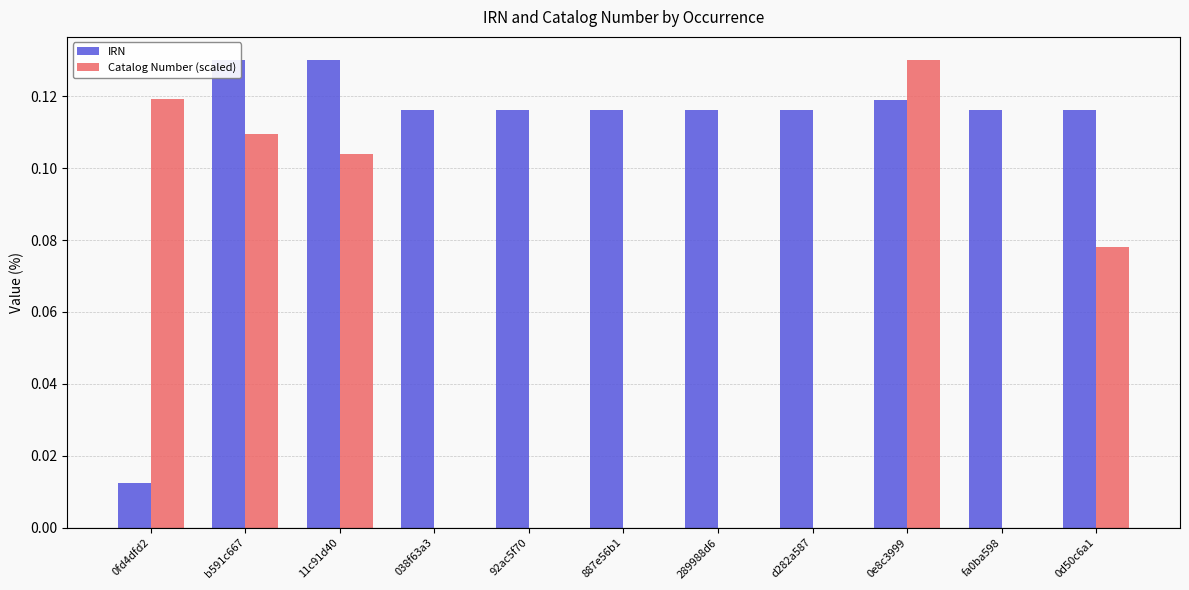

Reading left to right, list all the values displayed in this chart.

IRN: 0fd4dfd2=0.0	b591c667=0.1	11c91d40=0.1	038f63a3=0.1	92ac5f70=0.1	887e56b1=0.1	289988d6=0.1	d282a587=0.1	0e8c3999=0.1	fa0ba598=0.1	0d50c6a1=0.1
Catalog Number (scaled): 0fd4dfd2=0.1	b591c667=0.1	11c91d40=0.1	038f63a3=0.0	92ac5f70=0.0	887e56b1=0.0	289988d6=0.0	d282a587=0.0	0e8c3999=0.1	fa0ba598=0.0	0d50c6a1=0.1